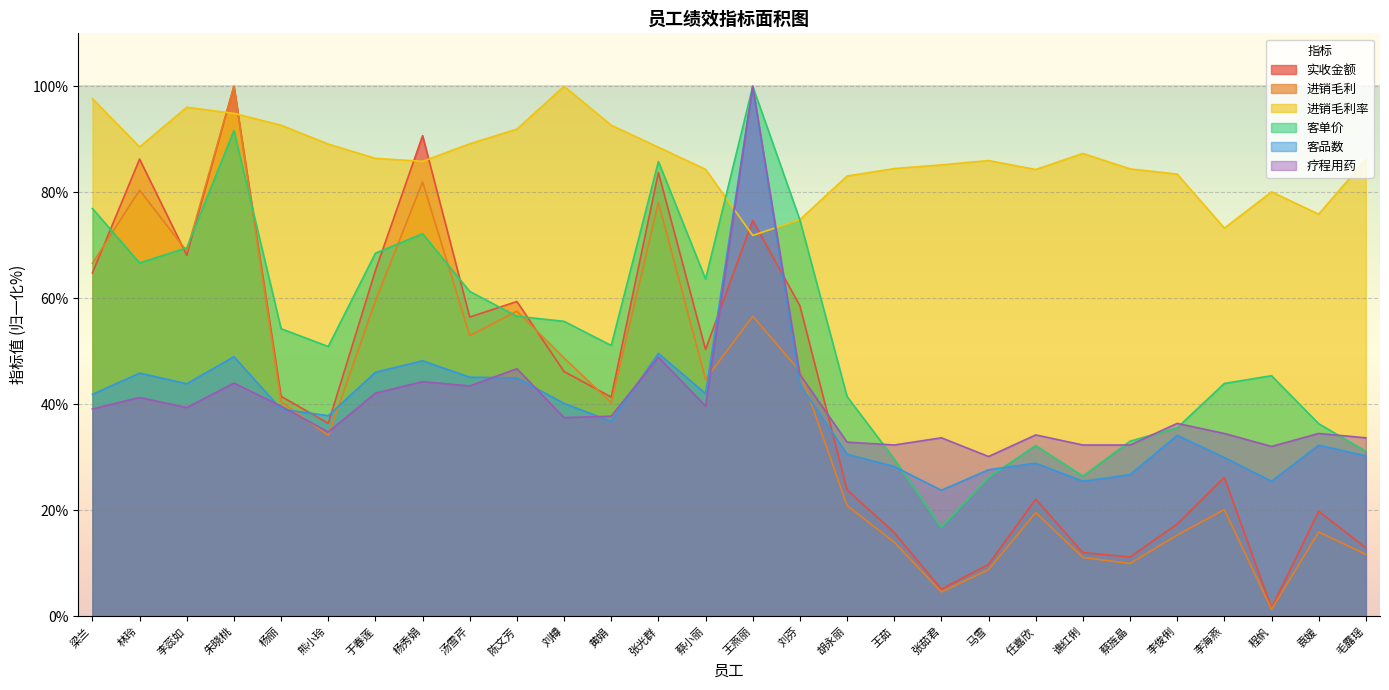

Reading left to right, extract all data points from this chart.

实收金额: 梁兰=64.8	林玲=86.3	李蕊如=68.1	朱晓桃=100.0	杨丽=41.5	熊小玲=36.4	于春莲=65.3	杨秀娟=90.7	汤雪芹=56.5	陈文芳=59.4	刘樽=46.2	黄娟=41.4	张光群=83.7	蔡小丽=50.4	王燕丽=74.7	刘芬=58.6	胡永丽=23.9	王茹=15.8	张茹君=5.1	马雪=9.8	任嘉欣=22.1	谯红俐=12.0	蔡旌晶=11.2	李俊俐=17.4	李海燕=26.2	程帆=1.6	袁媛=19.8	毛露瑶=12.9
进销毛利: 梁兰=66.6	林玲=80.4	李蕊如=68.9	朱晓桃=100.0	杨丽=40.5	熊小玲=34.2	于春莲=59.5	杨秀娟=82.0	汤雪芹=53.0	陈文芳=57.6	刘樽=48.8	黄娟=40.3	张光群=78.1	蔡小丽=44.7	王燕丽=56.6	刘芬=46.3	胡永丽=20.9	王茹=14.0	张茹君=4.6	马雪=8.8	任嘉欣=19.6	谯红俐=11.1	蔡旌晶=10.0	李俊俐=15.4	李海燕=20.2	程帆=1.3	袁媛=15.9	毛露瑶=11.7
进销毛利率: 梁兰=97.7	林玲=88.6	李蕊如=96.1	朱晓桃=94.9	杨丽=92.7	熊小玲=89.1	于春莲=86.4	杨秀娟=85.9	汤雪芹=89.2	陈文芳=91.9	刘樽=100.0	黄娟=92.7	张光群=88.5	蔡小丽=84.3	王燕丽=71.9	刘芬=74.8	胡永丽=83.1	王茹=84.5	张茹君=85.2	马雪=86.0	任嘉欣=84.3	谯红俐=87.3	蔡旌晶=84.4	李俊俐=83.4	李海燕=73.2	程帆=80.1	袁媛=75.9	毛露瑶=86.2
客单价: 梁兰=76.9	林玲=66.7	李蕊如=69.5	朱晓桃=91.6	杨丽=54.3	熊小玲=50.9	于春莲=68.5	杨秀娟=72.2	汤雪芹=61.3	陈文芳=56.6	刘樽=55.7	黄娟=51.1	张光群=85.8	蔡小丽=63.6	王燕丽=100.0	刘芬=74.8	胡永丽=41.5	王茹=29.7	张茹君=16.8	马雪=26.2	任嘉欣=32.2	谯红俐=26.5	蔡旌晶=33.1	李俊俐=35.6	李海燕=44.0	程帆=45.4	袁媛=36.4	毛露瑶=31.2
客品数: 梁兰=41.9	林玲=45.9	李蕊如=43.9	朱晓桃=49.0	杨丽=39.1	熊小玲=37.9	于春莲=46.1	杨秀娟=48.2	汤雪芹=45.1	陈文芳=45.0	刘樽=40.2	黄娟=36.8	张光群=49.6	蔡小丽=42.0	王燕丽=100.0	刘芬=43.7	胡永丽=30.6	王茹=28.3	张茹君=23.8	马雪=27.7	任嘉欣=28.9	谯红俐=25.5	蔡旌晶=26.7	李俊俐=34.2	李海燕=30.0	程帆=25.5	袁媛=32.3	毛露瑶=30.3
疗程用药: 梁兰=39.1	林玲=41.3	李蕊如=39.4	朱晓桃=44.0	杨丽=39.7	熊小玲=34.8	于春莲=42.1	杨秀娟=44.3	汤雪芹=43.5	陈文芳=46.7	刘樽=37.5	黄娟=37.8	张光群=48.9	蔡小丽=39.7	王燕丽=100.0	刘芬=45.7	胡永丽=32.9	王茹=32.3	张茹君=33.7	马雪=30.2	任嘉欣=34.2	谯红俐=32.3	蔡旌晶=32.3	李俊俐=36.4	李海燕=34.5	程帆=32.1	袁媛=34.5	毛露瑶=33.7